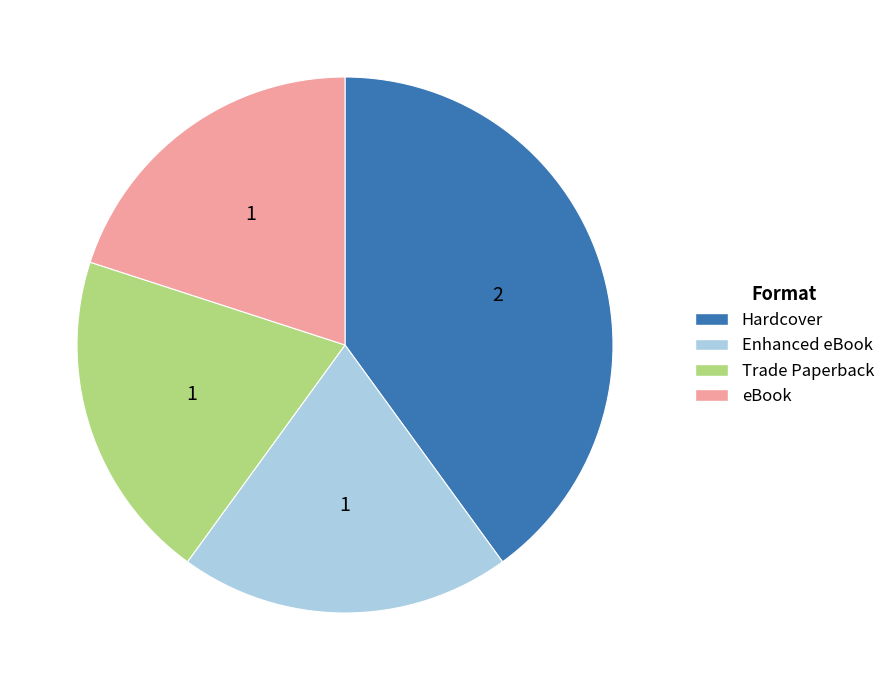

Combined, do eBook and Enhanced eBook account for over 50%?

No